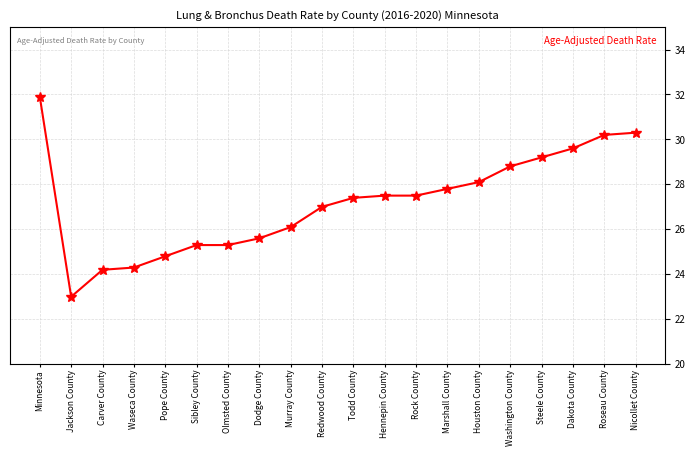

What is the difference between the values at Rock County and Steele County?

1.7